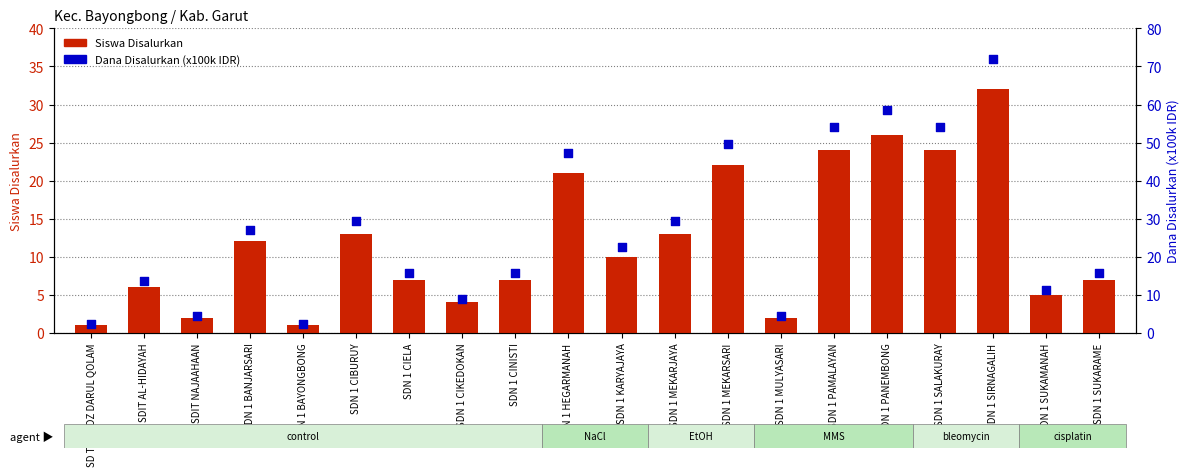

Which series has the largest Y range (max minus min)?

Dana Disalurkan (x100k IDR)